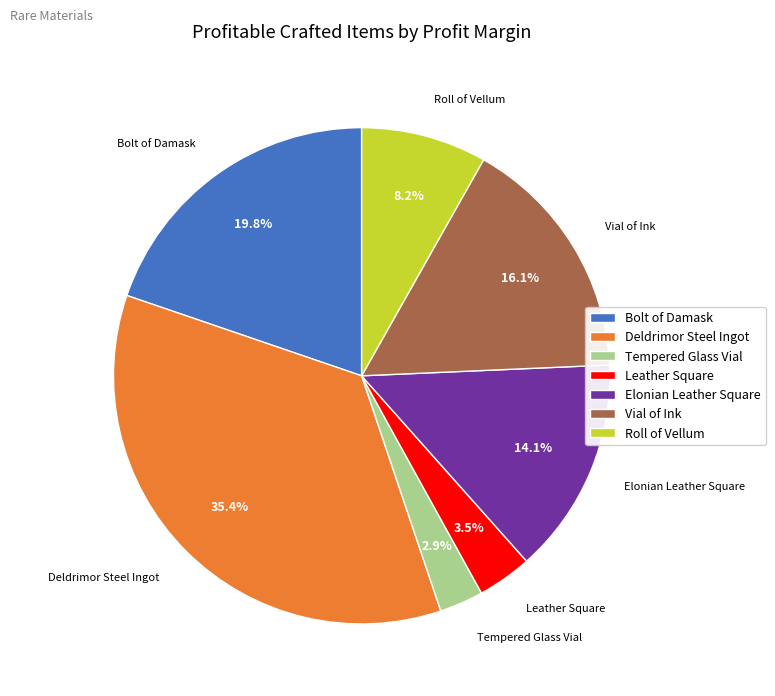

Is Leather Square the majority of the pie?

No